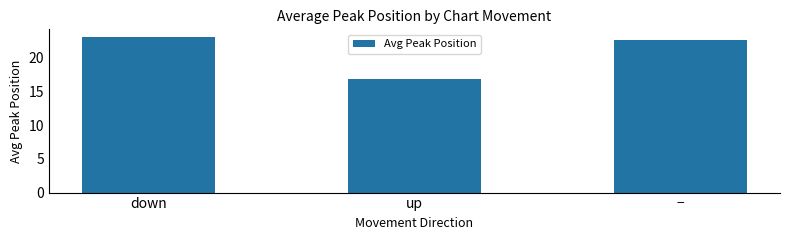

What is the sum of all values?

62.5